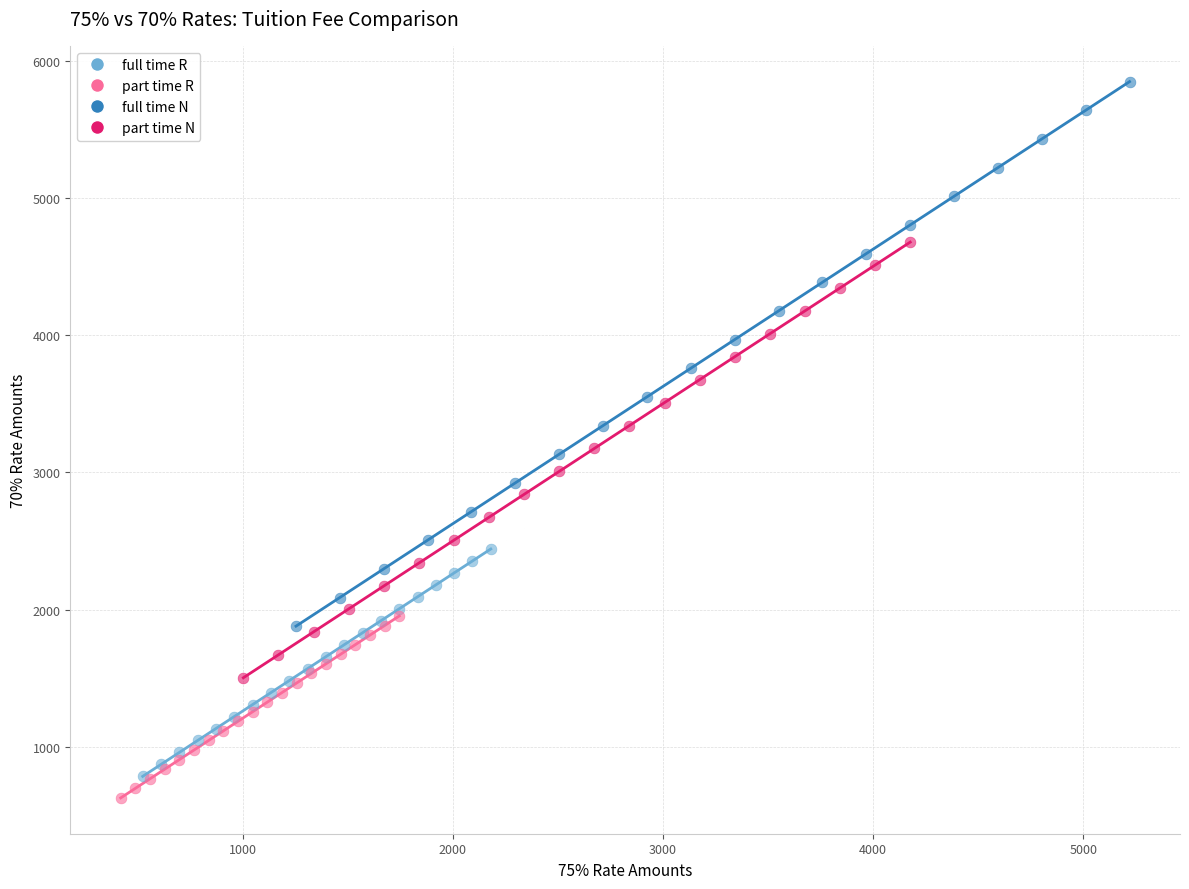

Which series has the widest spread of Y values?

full time N